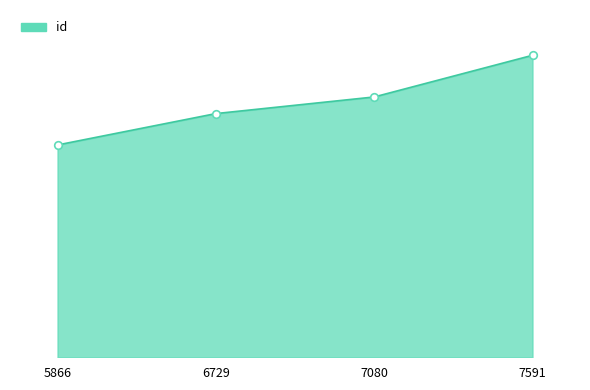

What is the change in value from 5866 to 7591?

+6589